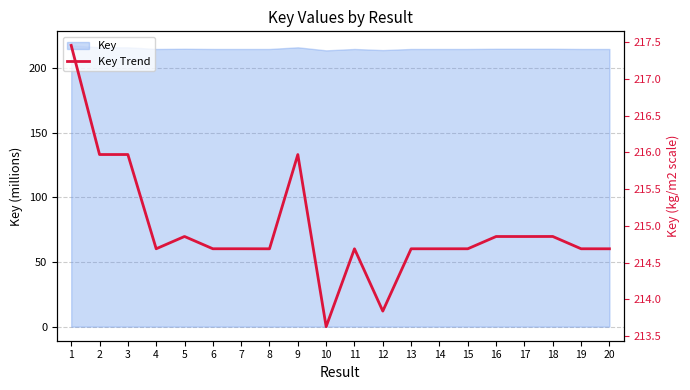

How many lines are shown in the chart?

1